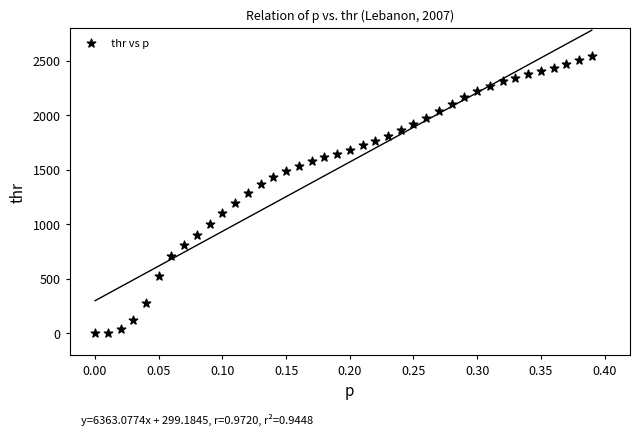

What is the range of Y values (max minus min)?

2542.7